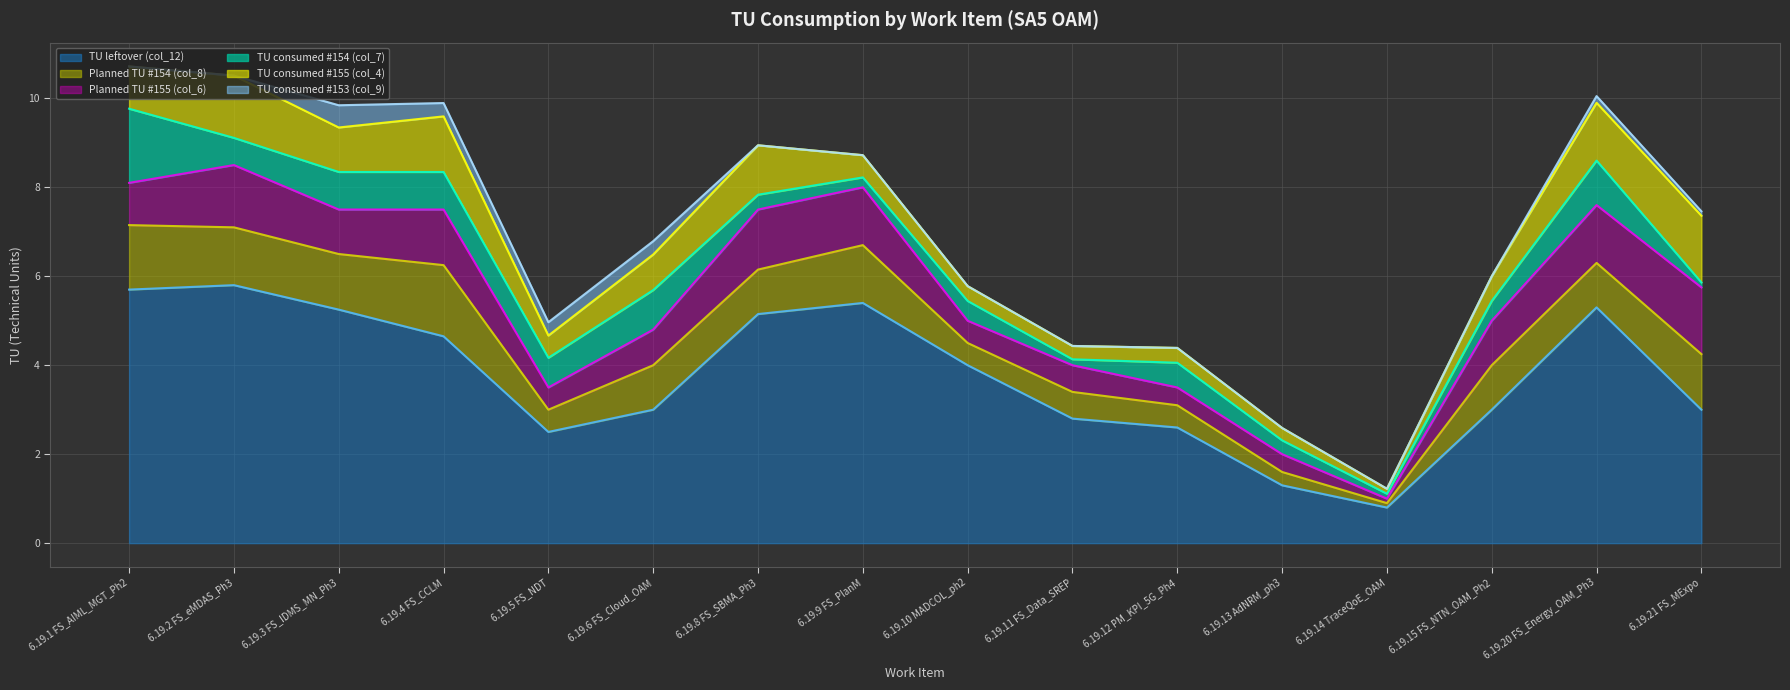

Which series changed the most between 6.19.6 FS_Cloud_OAM and 6.19.13 AdNRM_ph3?

TU leftover (col_12)